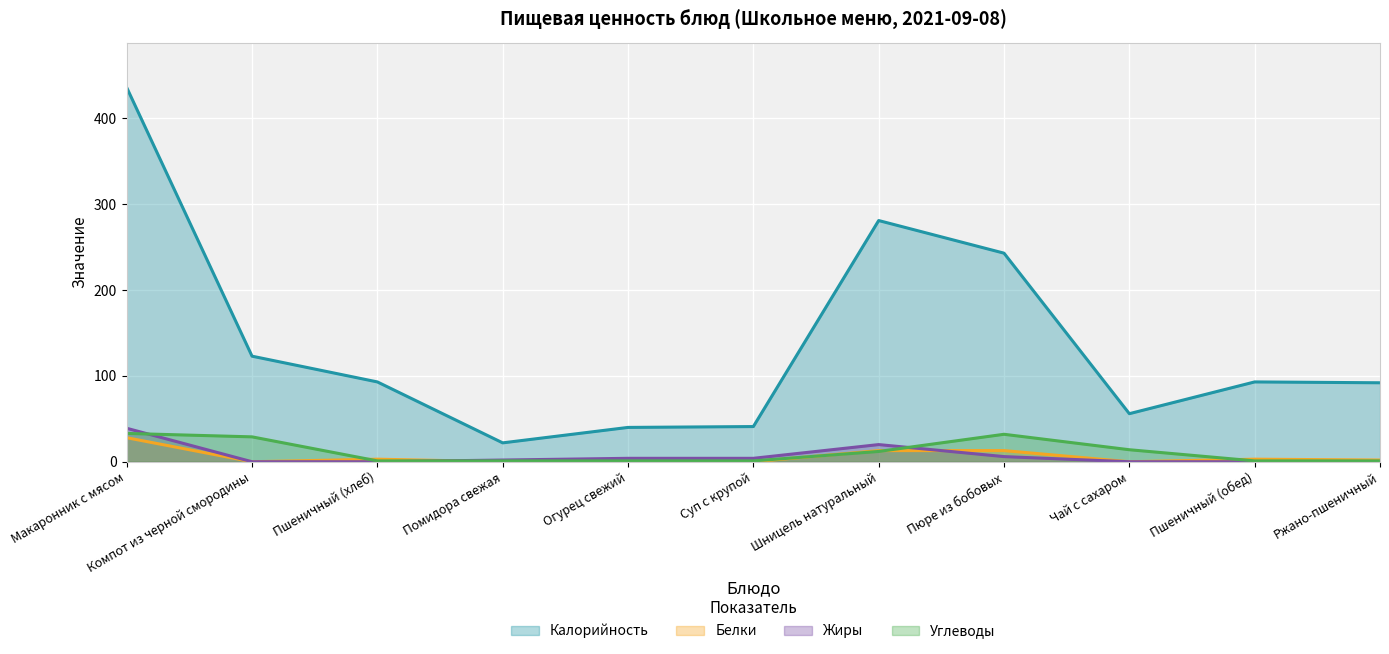

How many lines are shown in the chart?

4